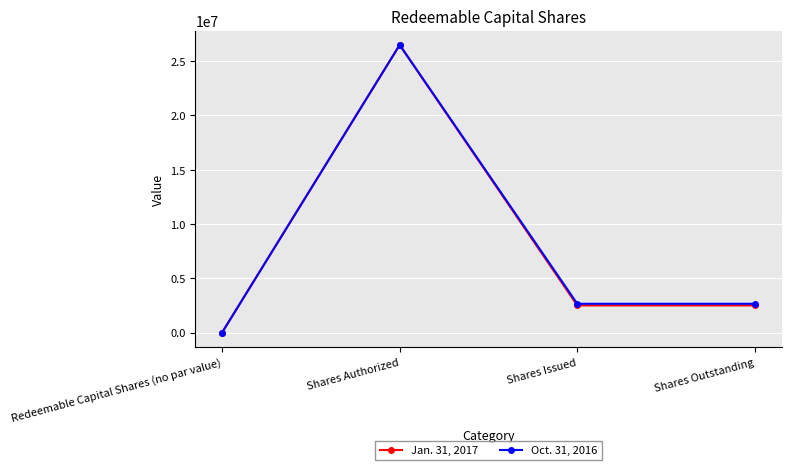

How many lines are shown in the chart?

2